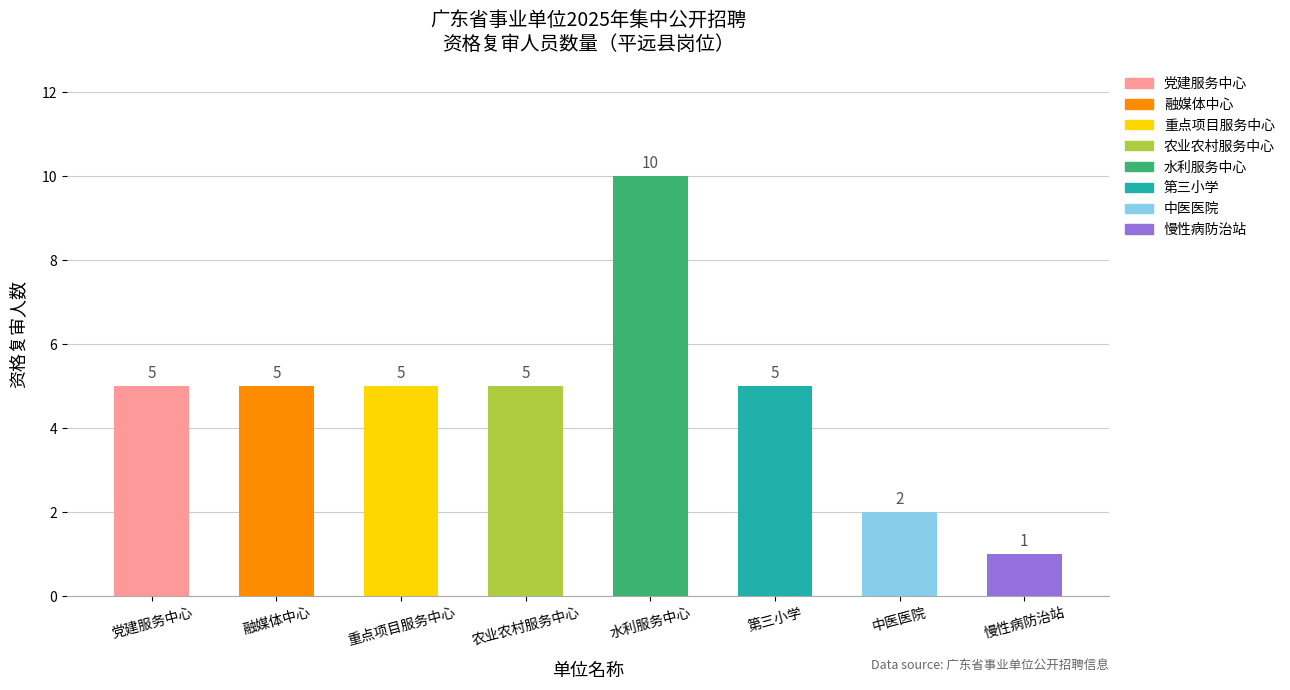

Approximately how many times larger is the value at 第三小学 compared to 农业农村服务中心?

1.0